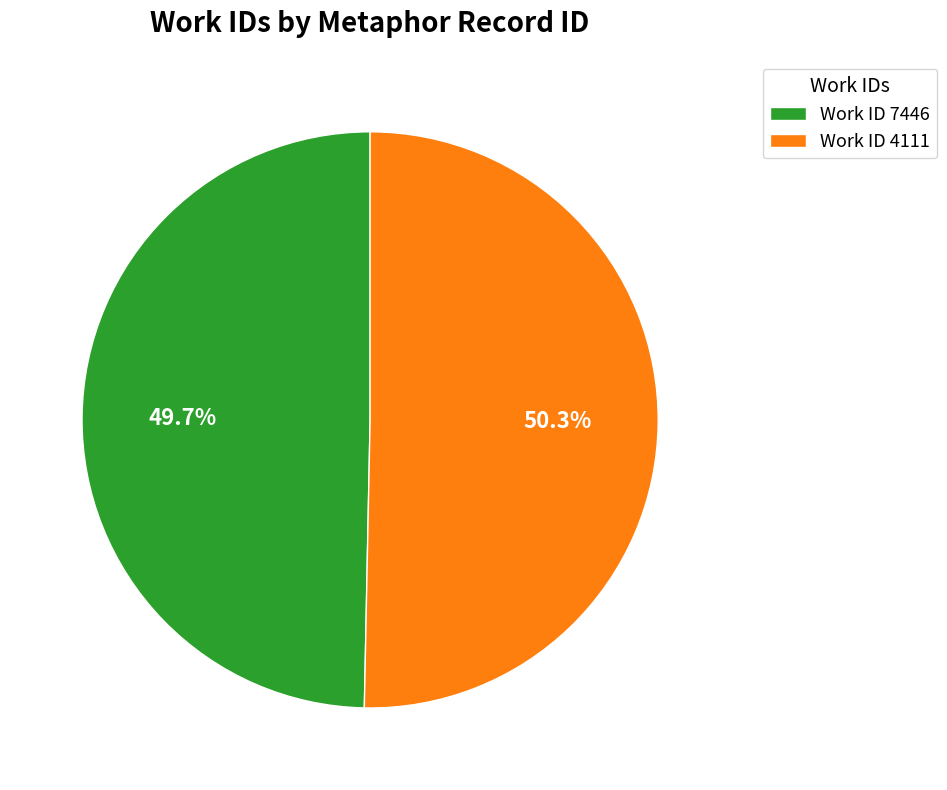

What is the majority slice?

Work ID 4111